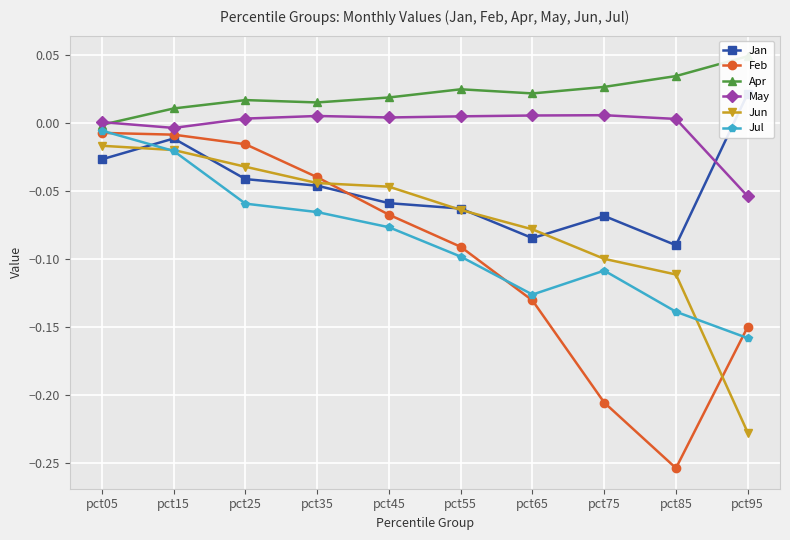

Is this an area chart (filled region under the line)?

No